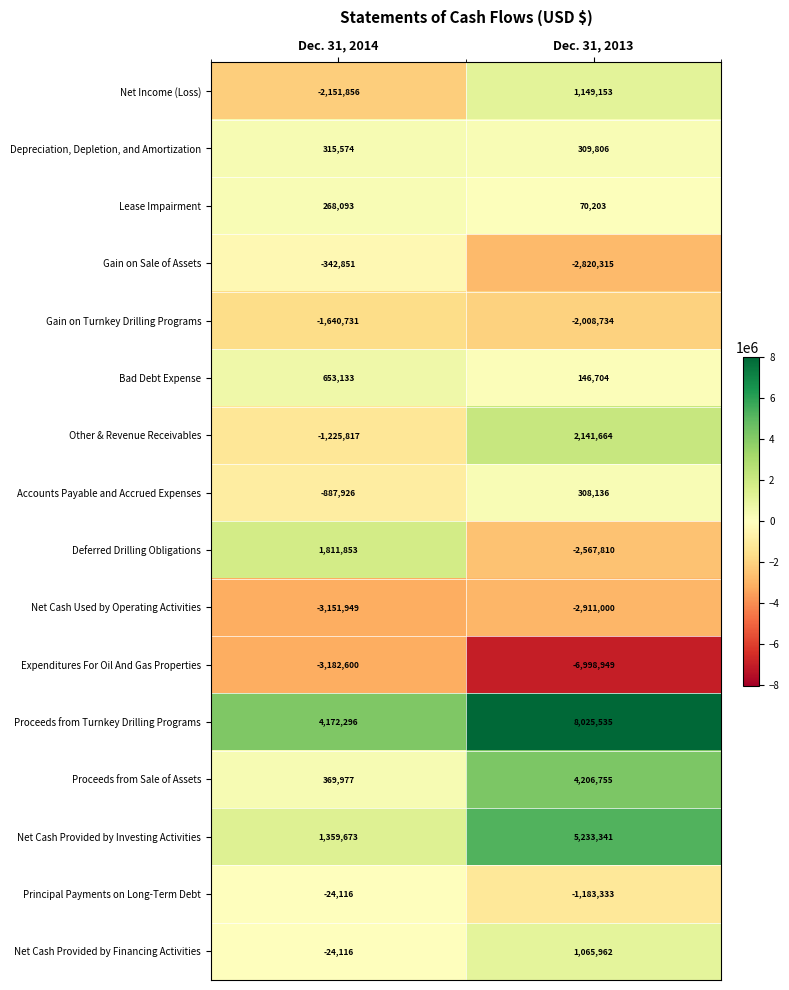

What is the total value across all series at Dec. 31, 2014?

-3681363